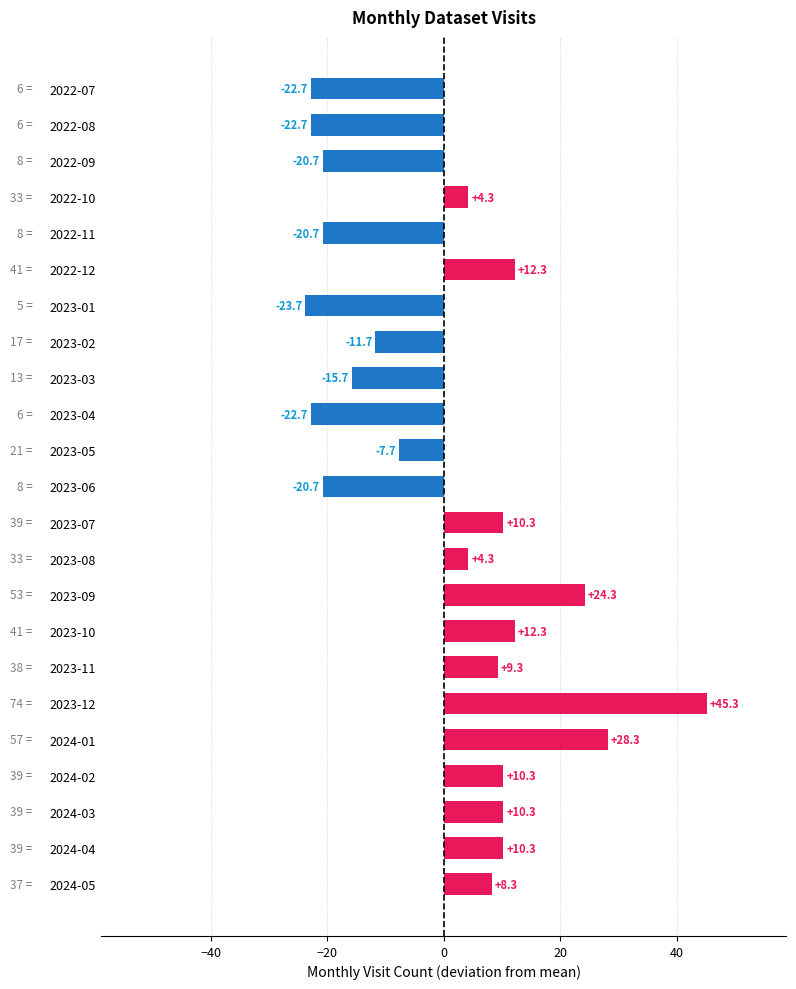

True or false: the data shows -36.3 at 2023-01.

False